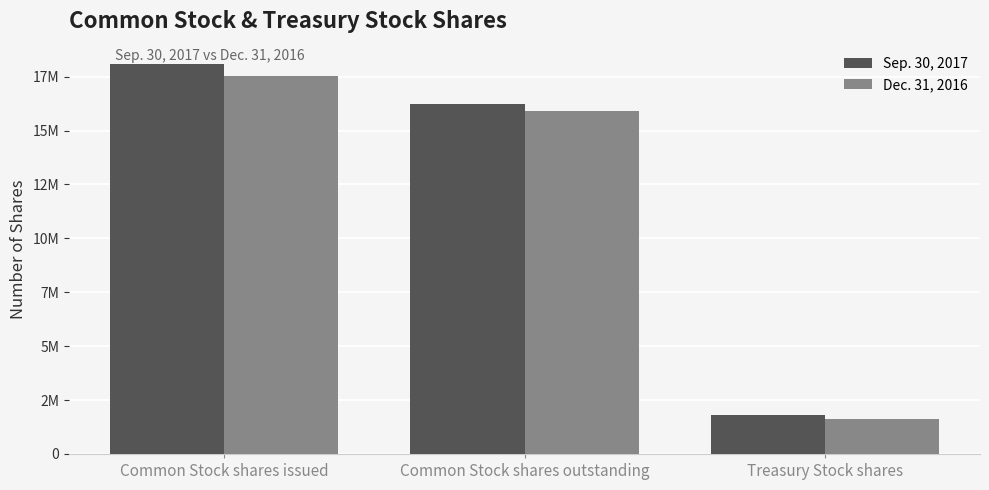

What are all the series names shown in the legend?

Sep. 30, 2017, Dec. 31, 2016